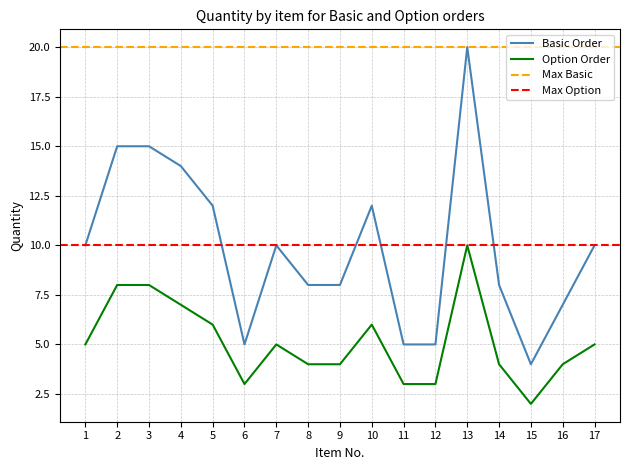

What is the spread (max minus min) of values at 13?

10